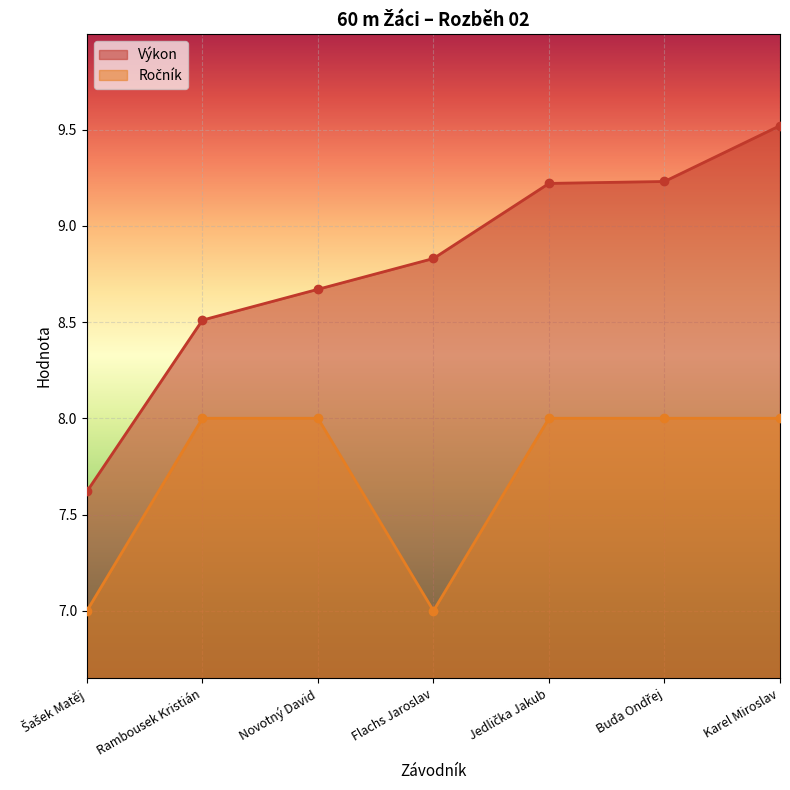

True or false: Ročník and Výkon cross at least once.

False